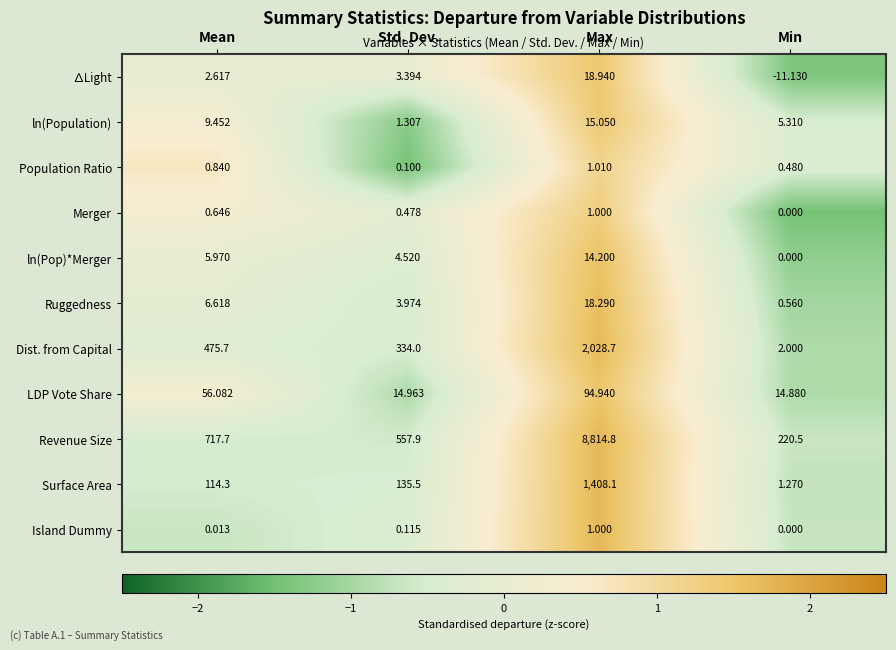

Count the number of categories in the chart.

4